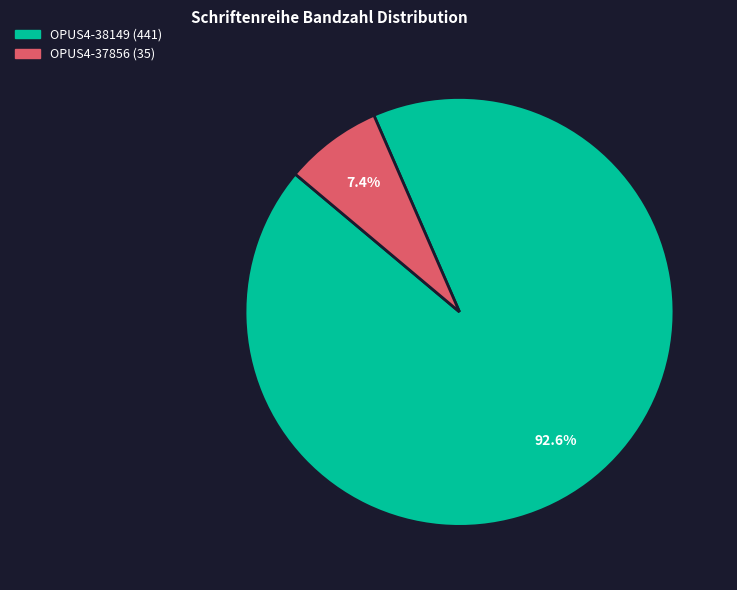

Which has a higher value, OPUS4-38149 or OPUS4-37856?

OPUS4-38149